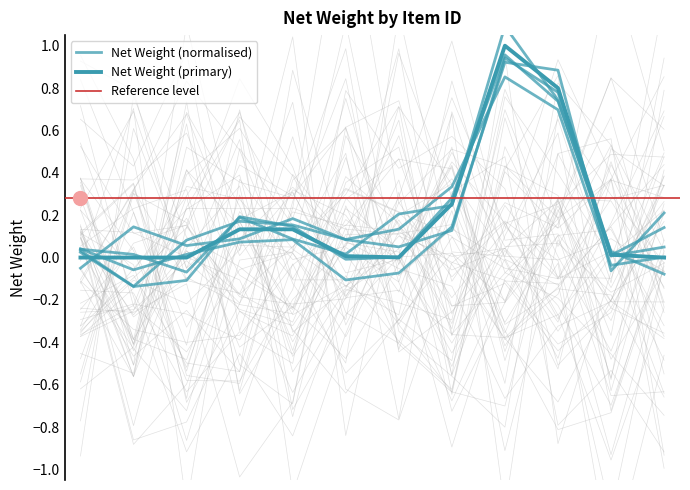

The value at 7 is 0.0. True or false?

False